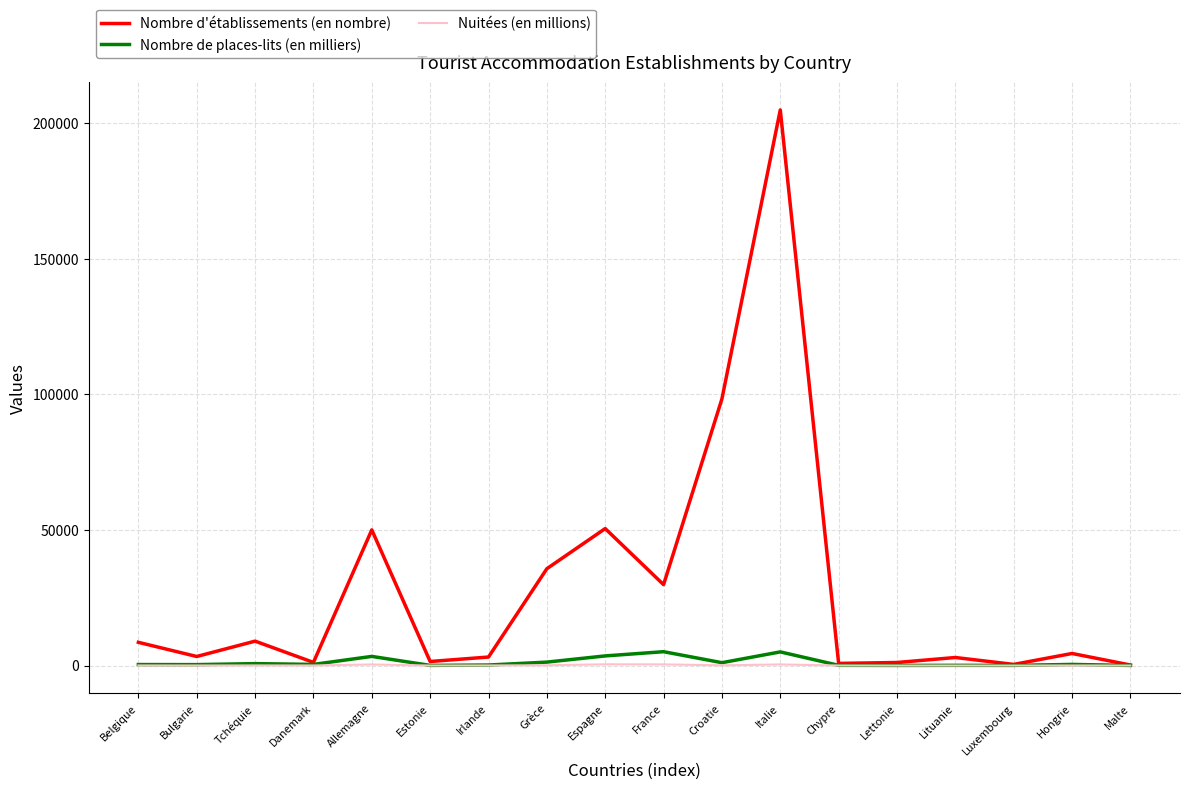

What position from the right is Espagne?

10